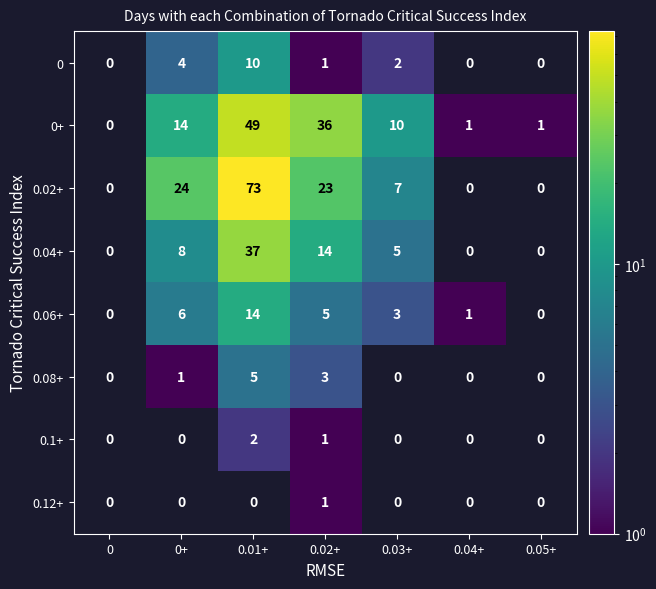

What is the difference between the highest and lowest values at 0.02+?

35